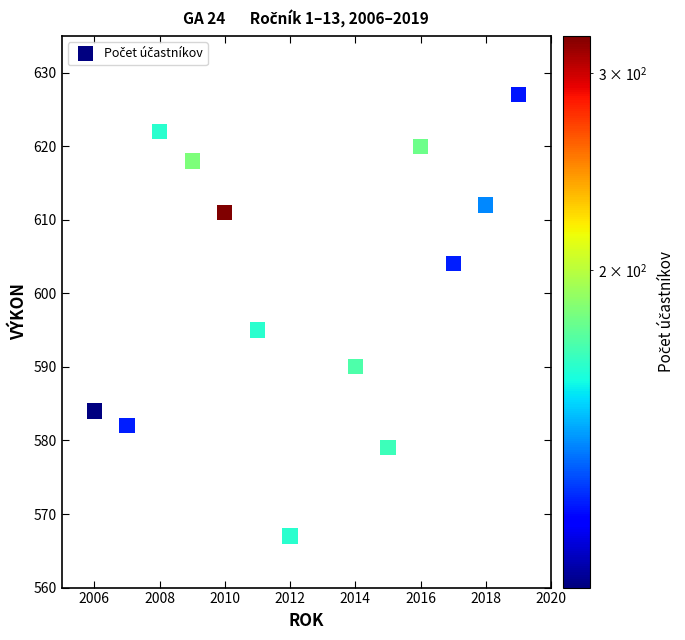

What Y value in the scatter plot is closest to 597?

595